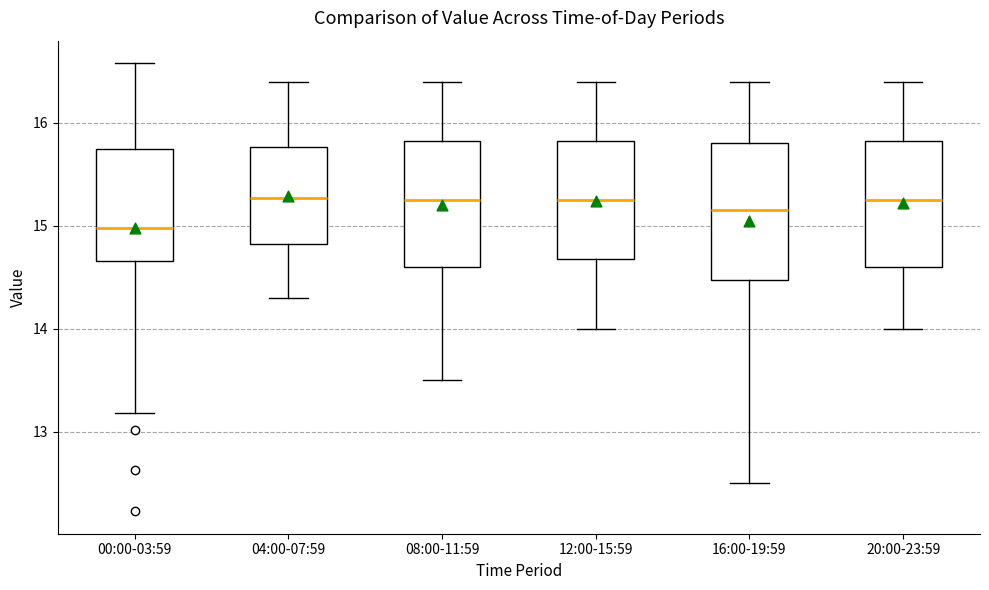

Where does the upper whisker of the box for 04:00-07:59 end on the y-axis? The values are not printed on the chart, so give them approximately, as read against the axis.

16.4